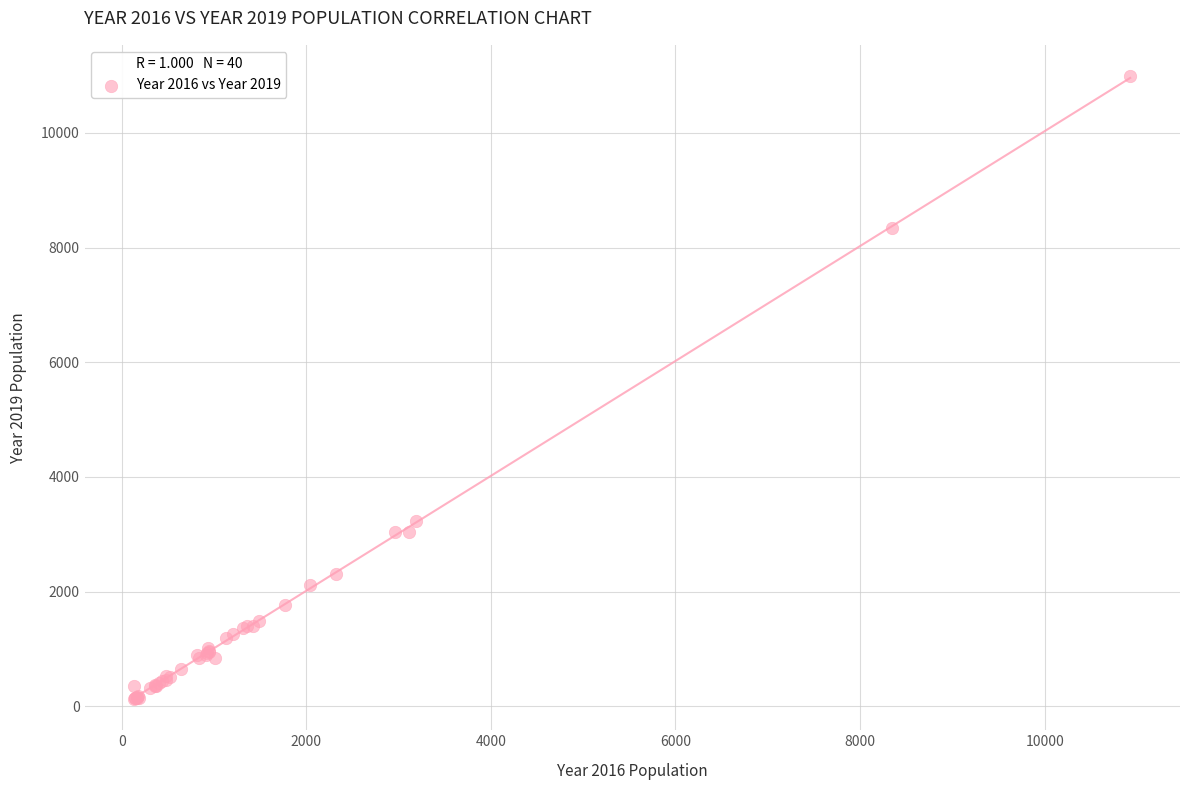

What Y value in the scatter plot is closest to 5559?

3233